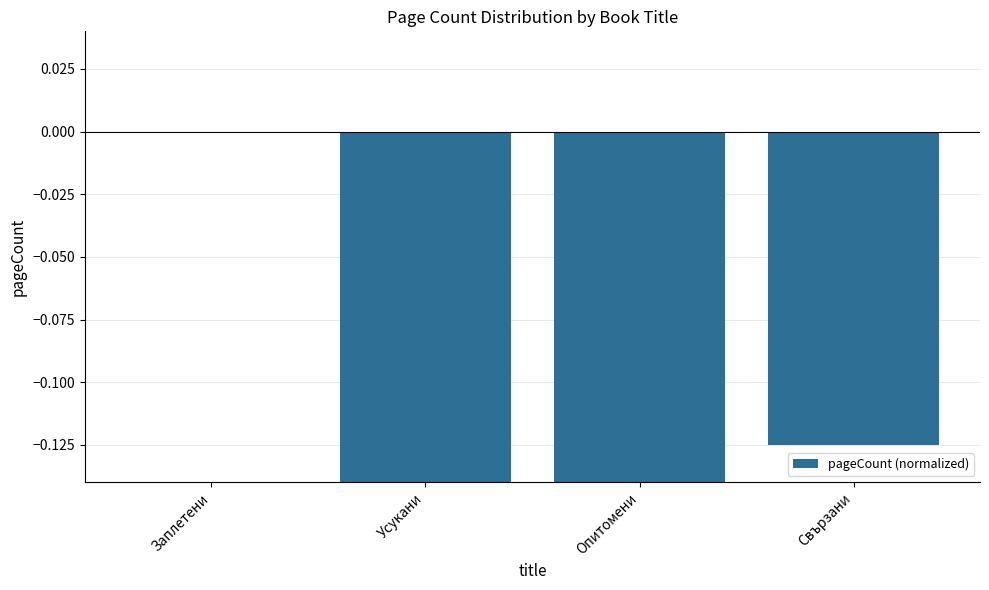

The chart shows a value of -0.2 at Усукани. True or false?

False